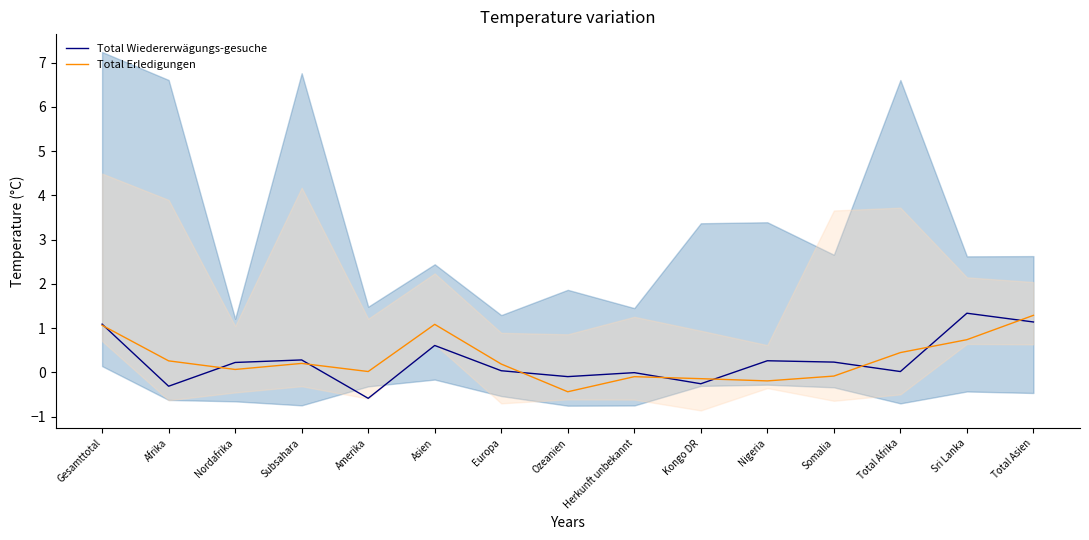

What is the maximum value for Total Wiedererwägungs-gesuche?

1.3